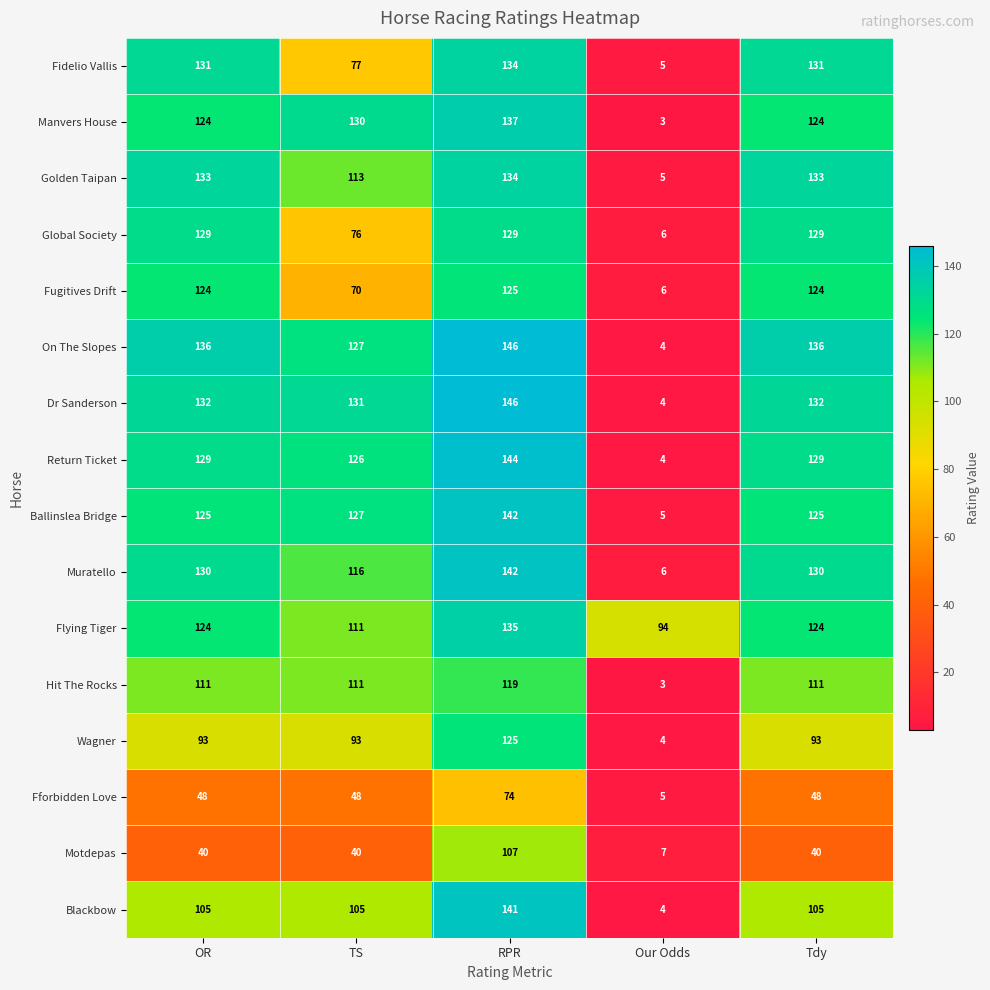

What is the sum of the Fidelio Vallis values at RPR and Tdy?

265